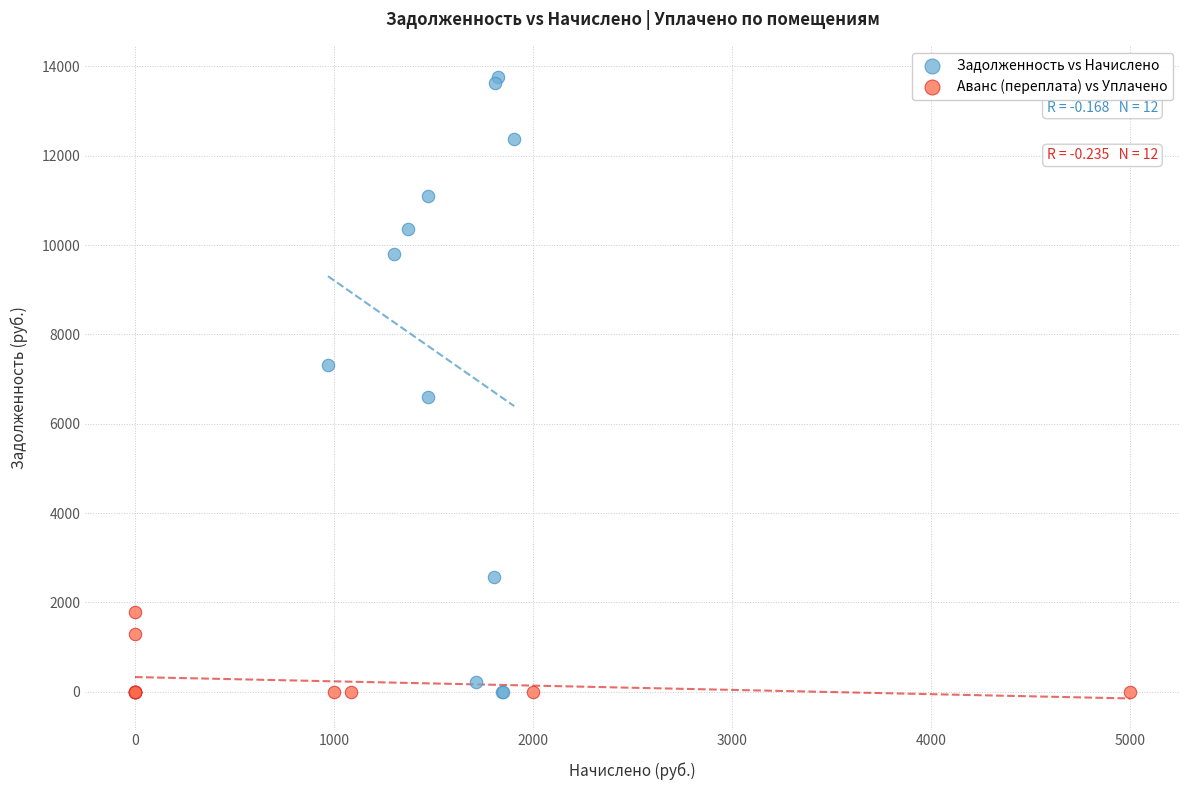

Which series reaches the maximum Y coordinate?

Задолженность vs Начислено